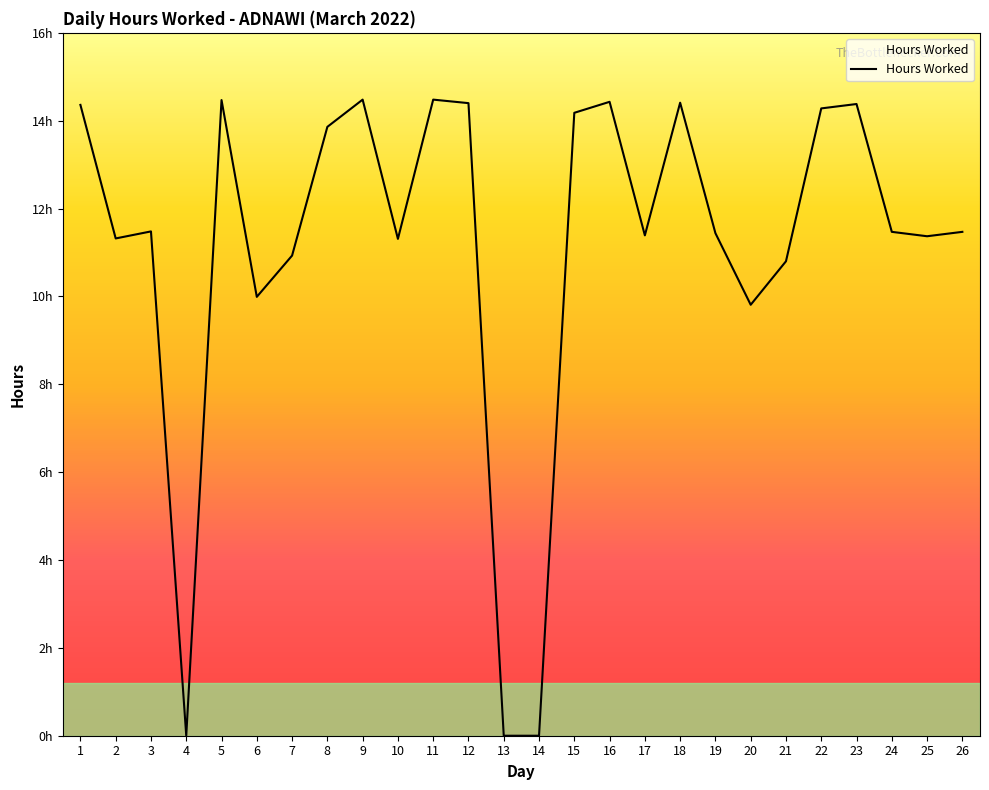

Which category has the lowest value across all series?

4